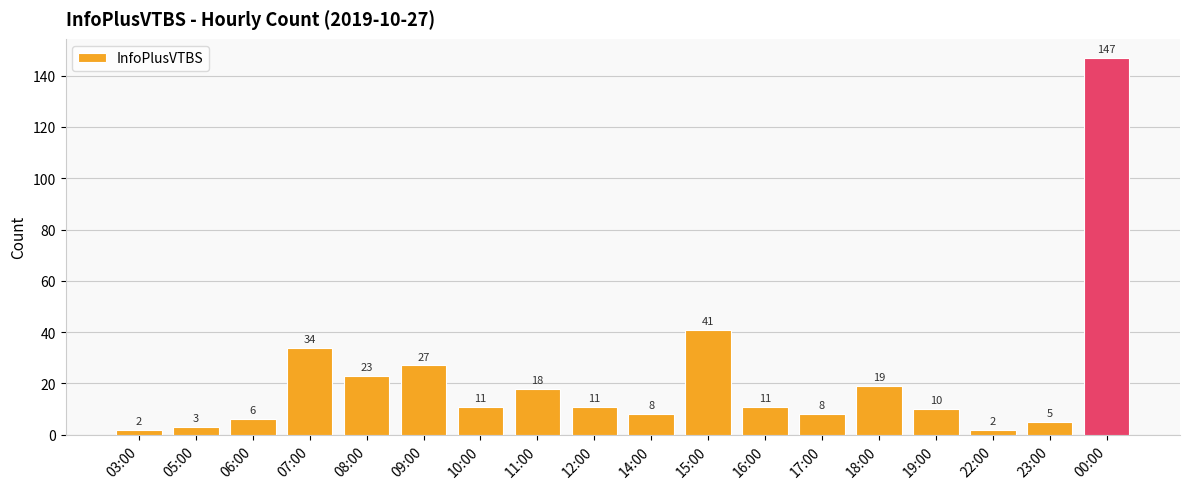

The value at 00:00 is 72. True or false?

False